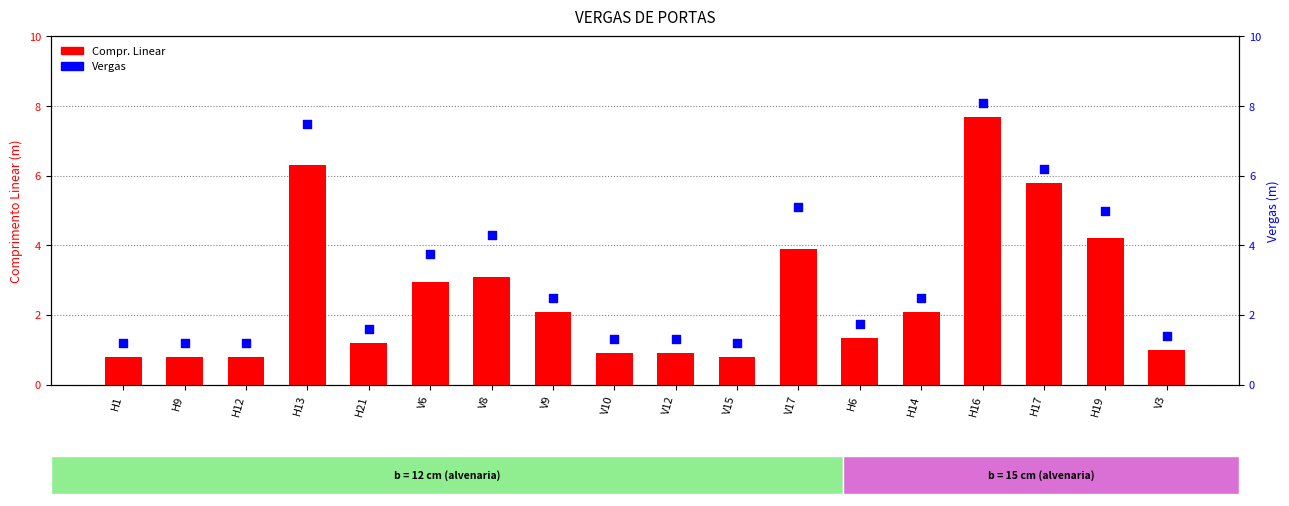

What is the total value across all series at H6?

3.1